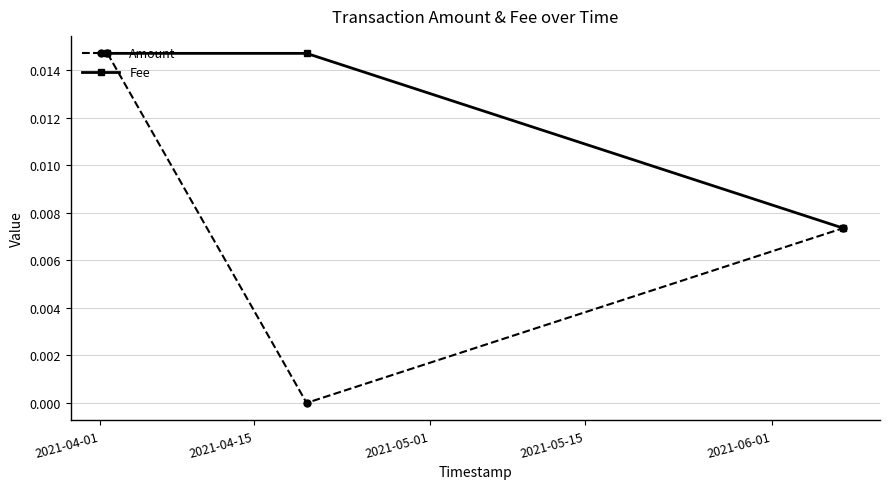

Which series has the largest range (max minus min)?

Amount